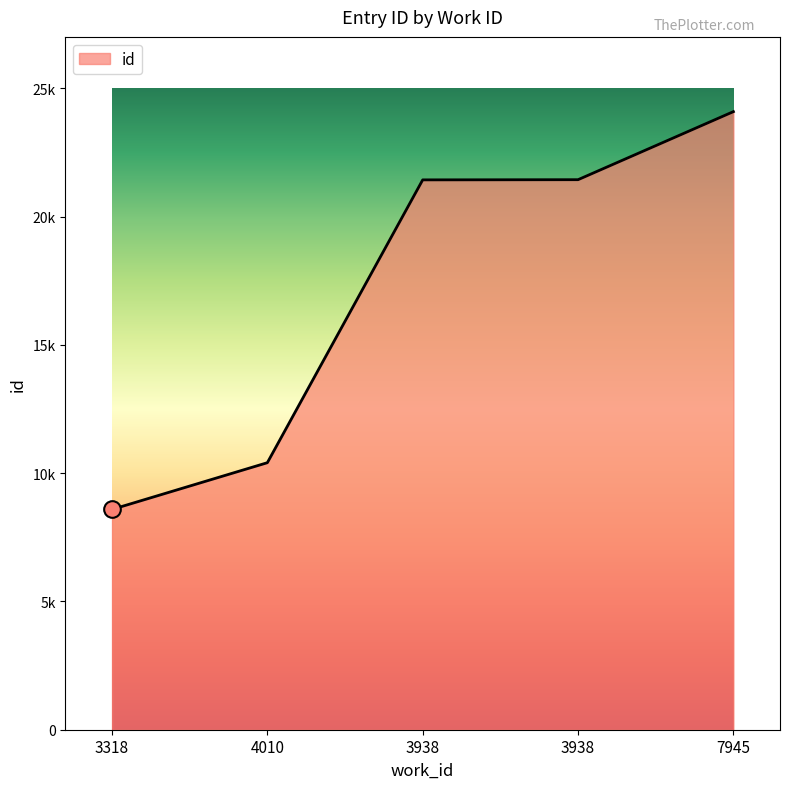

What is the difference between the second highest and second lowest values?

11029